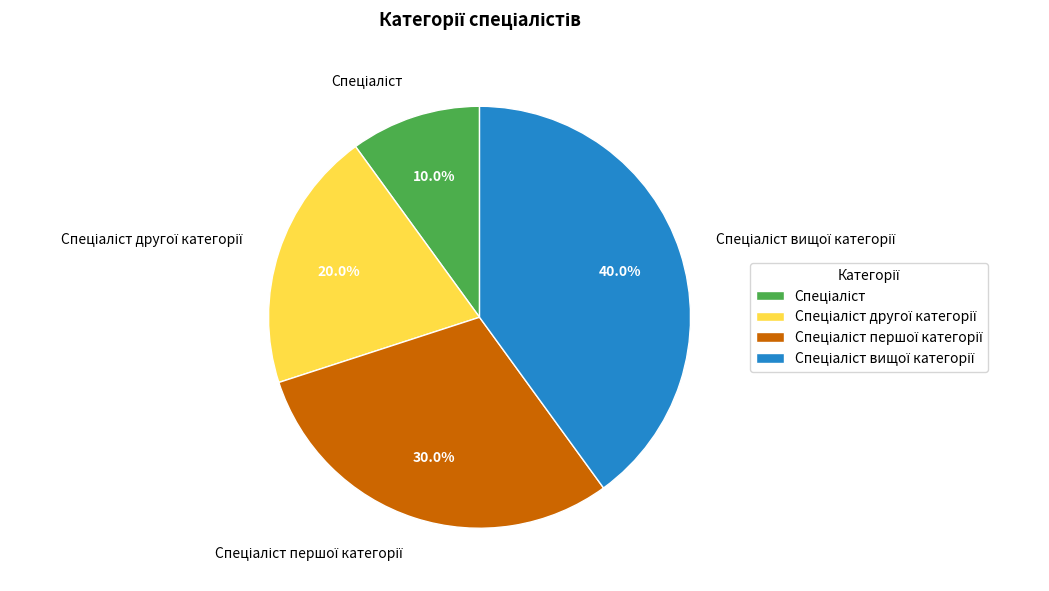

Is there any slice that represents more than half of the pie?

No